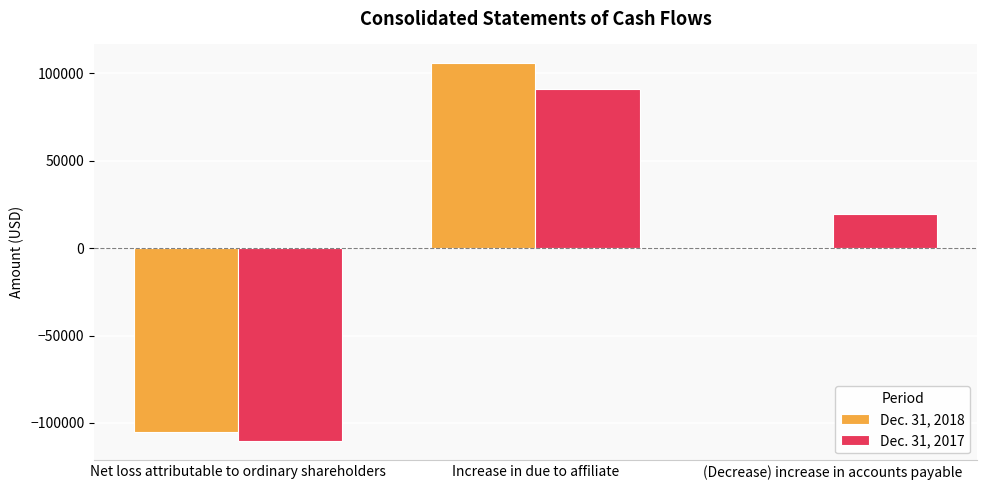

Are the bars grouped side by side (vs. stacked)?

Yes